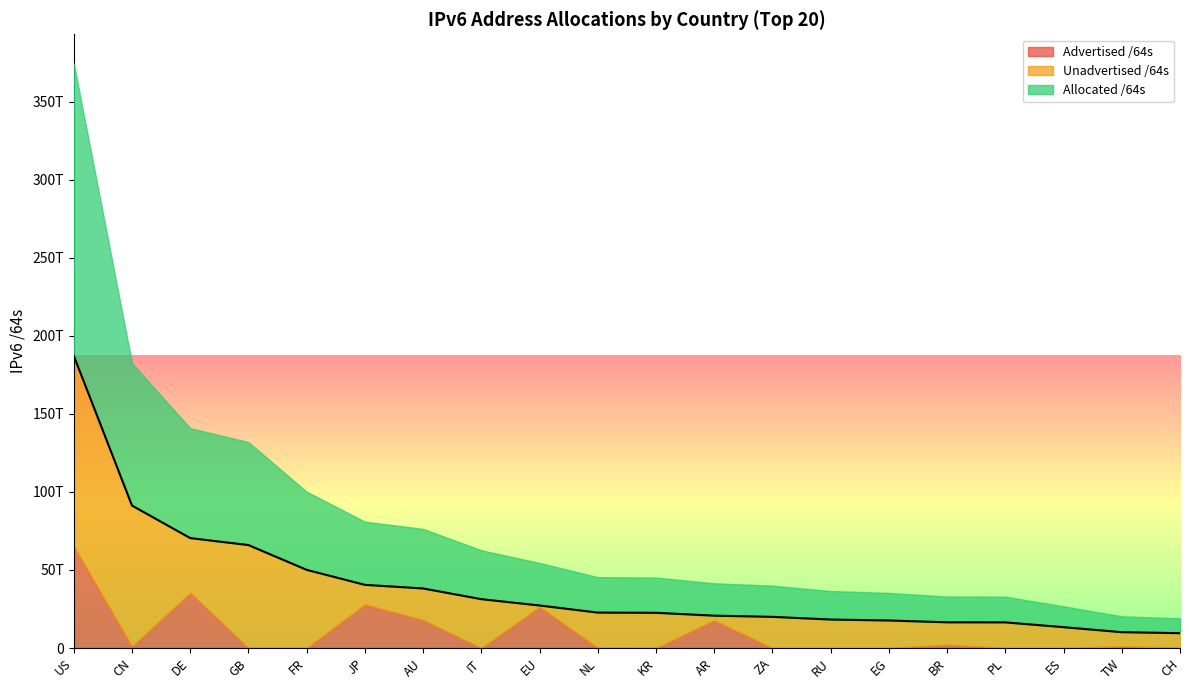

Does the chart have visible grid lines?

No